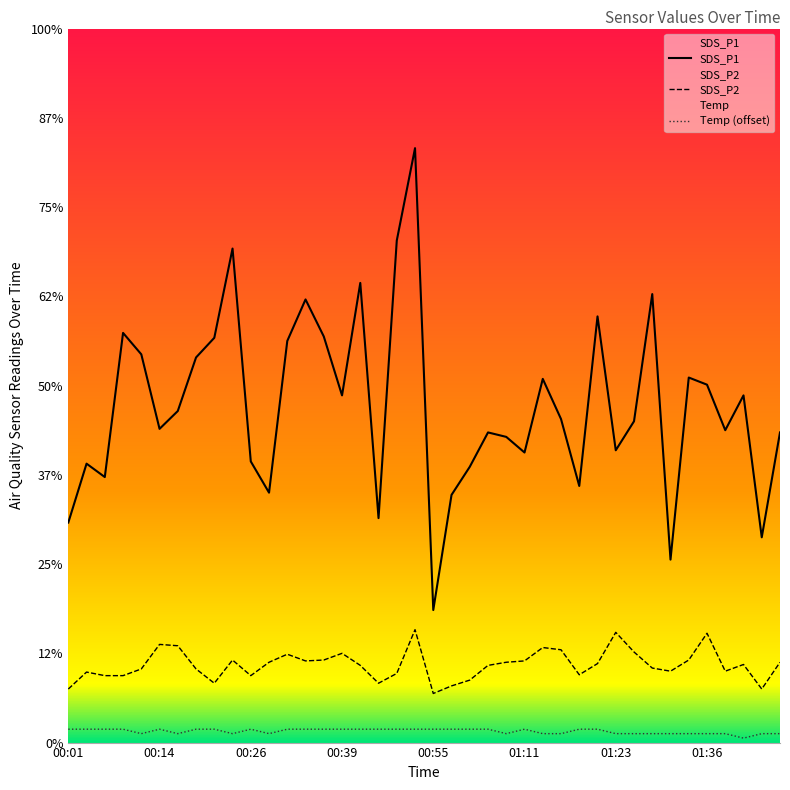

True or false: SDS_P2 has a value of 2.8 at 01:26.

False